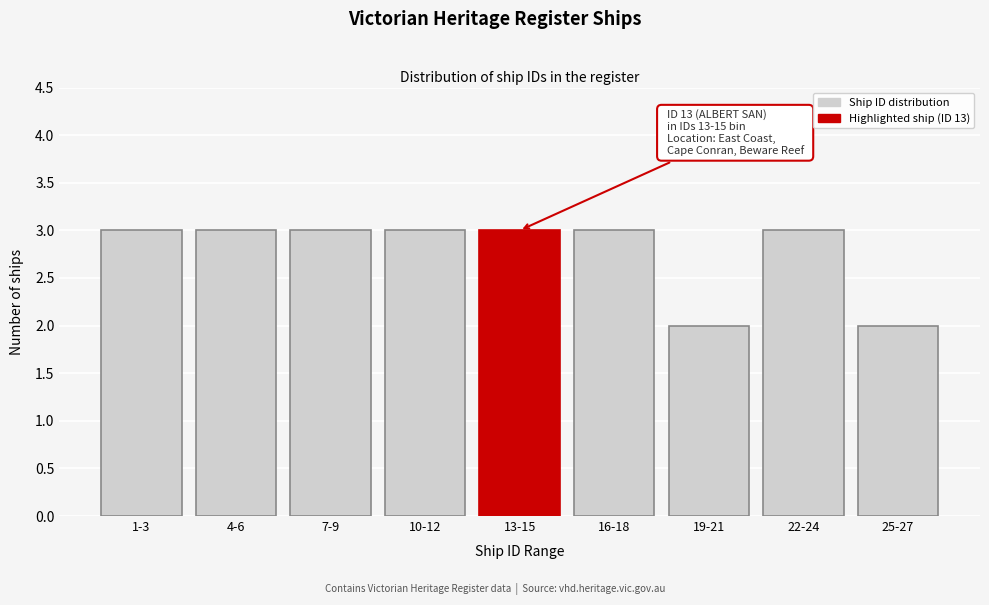

Reading left to right, transcribe all the data shown in this chart.

3	3	3	3	3	3	2	3	2